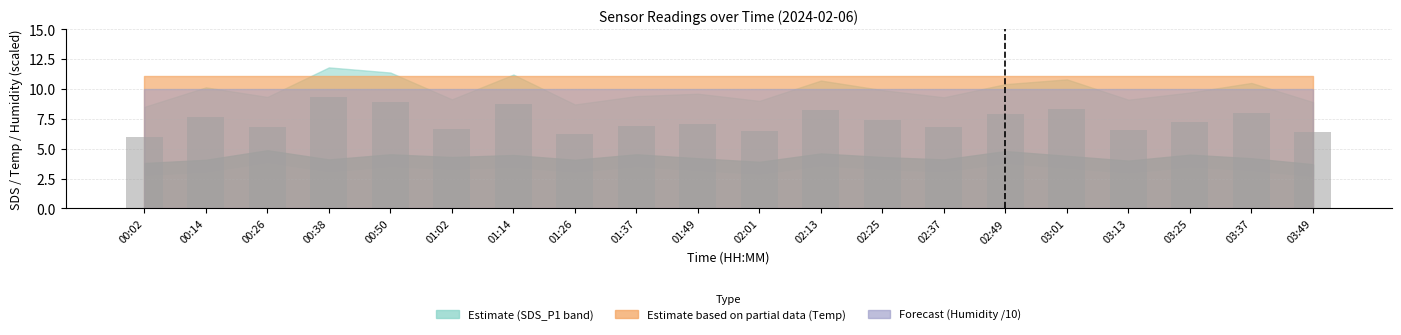

What is the maximum value shown in the chart?

9.3